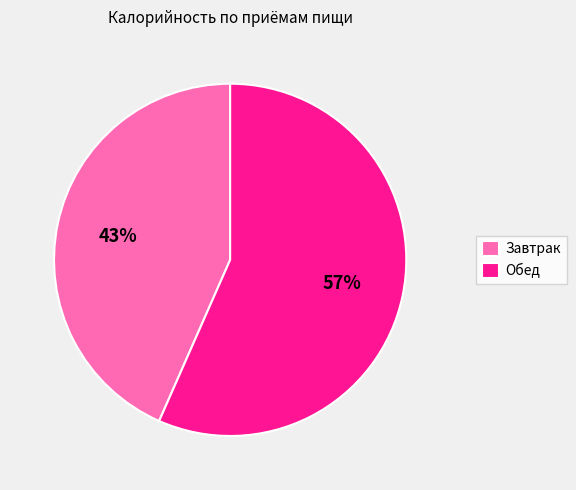

Count the number of slices in the pie.

2